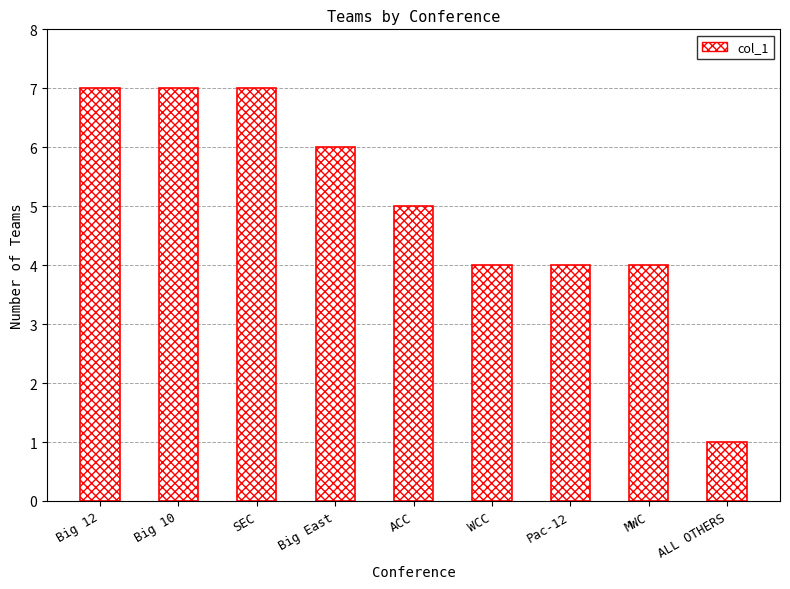

What is the smallest value displayed?

1